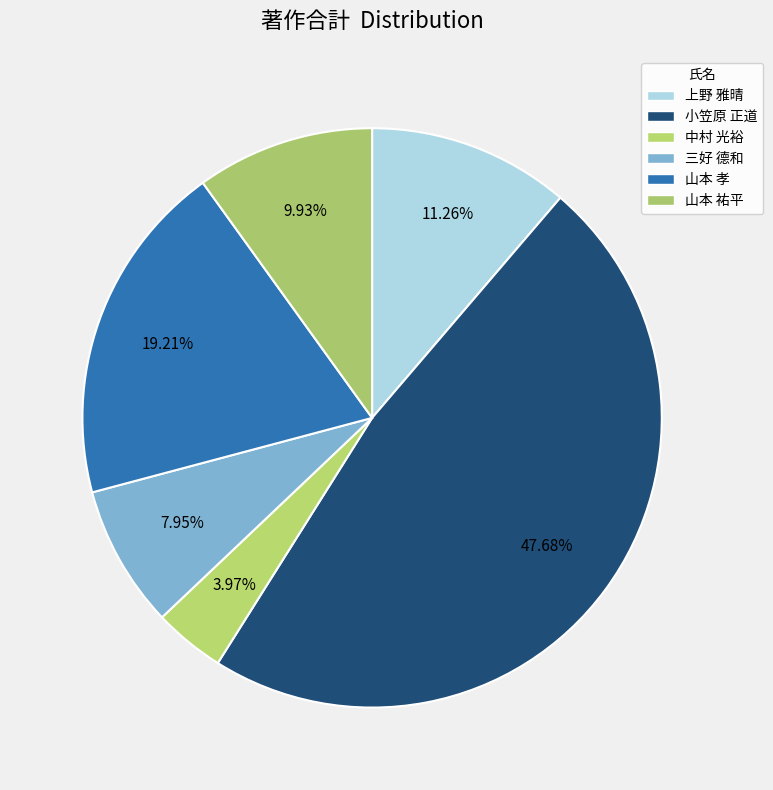

What percentage is NOT represented by 小笠原 正道?

52.3%